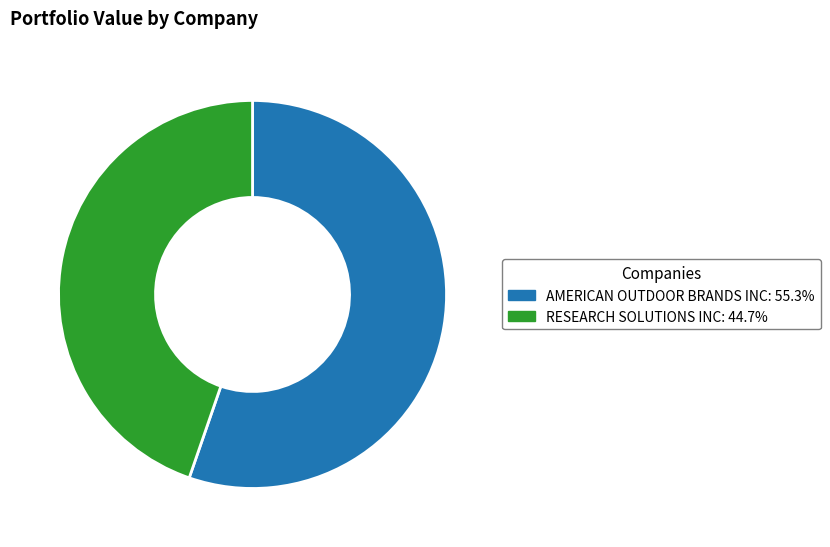

Rank the categories by value from highest to lowest.

AMERICAN OUTDOOR BRANDS INC, RESEARCH SOLUTIONS INC